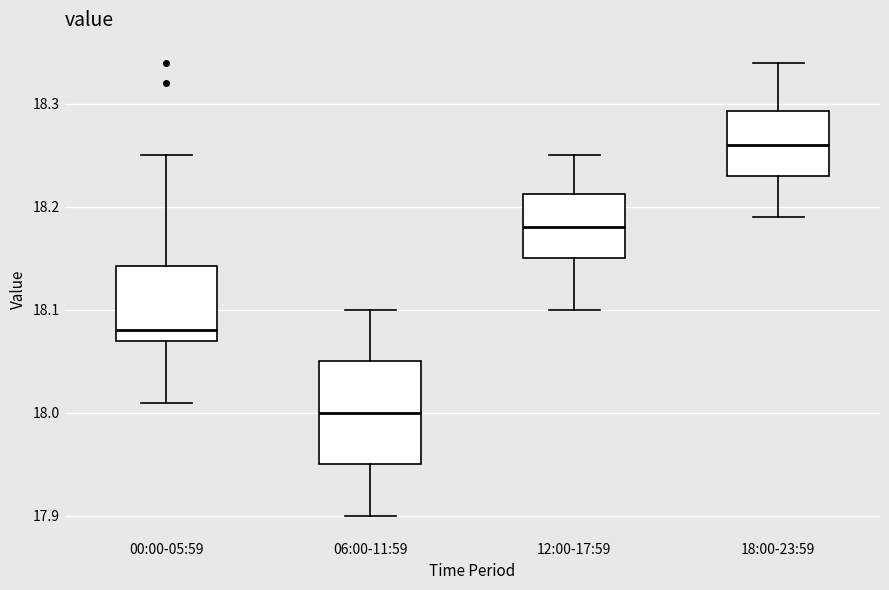

Reading left to right, transcribe this box plot: for each box, give where its median line is, the range the box spans, and where its two whiskers end, as read against the y-axis. The values are not printed on the chart, so give them approximately, as read against the axis.

00:00-05:59: median 18.08, box 18.07 to 18.14, whiskers 18.01 to 18.25
06:00-11:59: median 18.00, box 17.95 to 18.05, whiskers 17.90 to 18.10
12:00-17:59: median 18.18, box 18.15 to 18.21, whiskers 18.10 to 18.25
18:00-23:59: median 18.26, box 18.23 to 18.29, whiskers 18.19 to 18.34